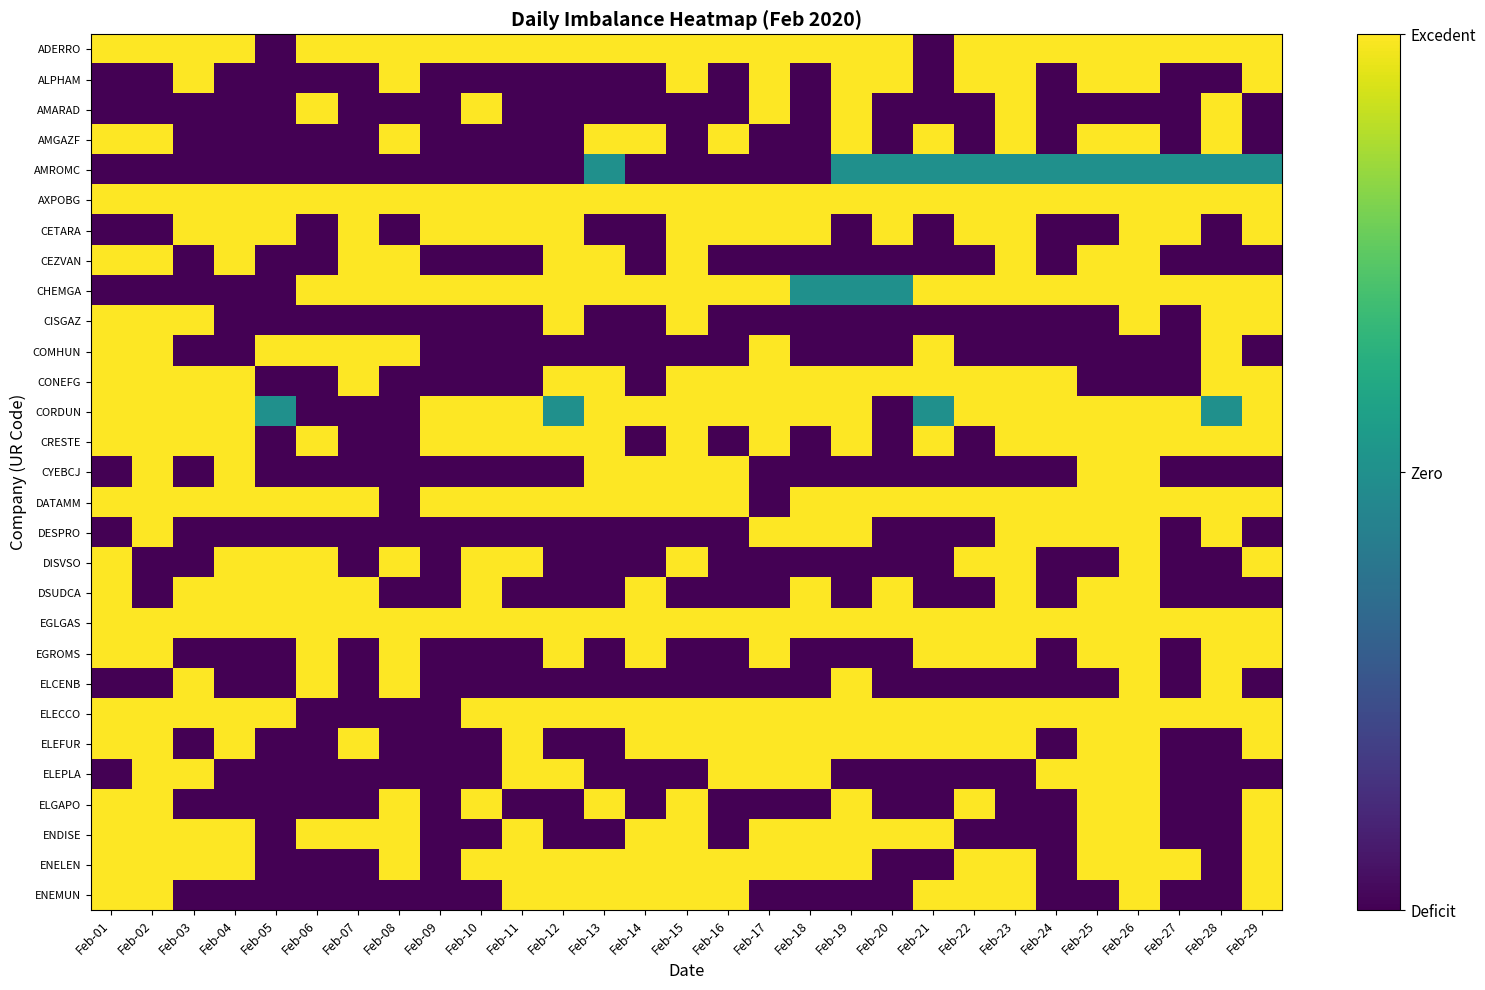

Reading left to right, extract all data points from this chart.

ADERRO: Feb-01=2	Feb-02=2	Feb-03=2	Feb-04=2	Feb-05=0	Feb-06=2	Feb-07=2	Feb-08=2	Feb-09=2	Feb-10=2	Feb-11=2	Feb-12=2	Feb-13=2	Feb-14=2	Feb-15=2	Feb-16=2	Feb-17=2	Feb-18=2	Feb-19=2	Feb-20=2	Feb-21=0	Feb-22=2	Feb-23=2	Feb-24=2	Feb-25=2	Feb-26=2	Feb-27=2	Feb-28=2	Feb-29=2
ALPHAM: Feb-01=0	Feb-02=0	Feb-03=2	Feb-04=0	Feb-05=0	Feb-06=0	Feb-07=0	Feb-08=2	Feb-09=0	Feb-10=0	Feb-11=0	Feb-12=0	Feb-13=0	Feb-14=0	Feb-15=2	Feb-16=0	Feb-17=2	Feb-18=0	Feb-19=2	Feb-20=2	Feb-21=0	Feb-22=2	Feb-23=2	Feb-24=0	Feb-25=2	Feb-26=2	Feb-27=0	Feb-28=0	Feb-29=2
AMARAD: Feb-01=0	Feb-02=0	Feb-03=0	Feb-04=0	Feb-05=0	Feb-06=2	Feb-07=0	Feb-08=0	Feb-09=0	Feb-10=2	Feb-11=0	Feb-12=0	Feb-13=0	Feb-14=0	Feb-15=0	Feb-16=0	Feb-17=2	Feb-18=0	Feb-19=2	Feb-20=0	Feb-21=0	Feb-22=0	Feb-23=2	Feb-24=0	Feb-25=0	Feb-26=0	Feb-27=0	Feb-28=2	Feb-29=0
AMGAZF: Feb-01=2	Feb-02=2	Feb-03=0	Feb-04=0	Feb-05=0	Feb-06=0	Feb-07=0	Feb-08=2	Feb-09=0	Feb-10=0	Feb-11=0	Feb-12=0	Feb-13=2	Feb-14=2	Feb-15=0	Feb-16=2	Feb-17=0	Feb-18=0	Feb-19=2	Feb-20=0	Feb-21=2	Feb-22=0	Feb-23=2	Feb-24=0	Feb-25=2	Feb-26=2	Feb-27=0	Feb-28=2	Feb-29=0
AMROMC: Feb-01=0	Feb-02=0	Feb-03=0	Feb-04=0	Feb-05=0	Feb-06=0	Feb-07=0	Feb-08=0	Feb-09=0	Feb-10=0	Feb-11=0	Feb-12=0	Feb-13=1	Feb-14=0	Feb-15=0	Feb-16=0	Feb-17=0	Feb-18=0	Feb-19=1	Feb-20=1	Feb-21=1	Feb-22=1	Feb-23=1	Feb-24=1	Feb-25=1	Feb-26=1	Feb-27=1	Feb-28=1	Feb-29=1
AXPOBG: Feb-01=2	Feb-02=2	Feb-03=2	Feb-04=2	Feb-05=2	Feb-06=2	Feb-07=2	Feb-08=2	Feb-09=2	Feb-10=2	Feb-11=2	Feb-12=2	Feb-13=2	Feb-14=2	Feb-15=2	Feb-16=2	Feb-17=2	Feb-18=2	Feb-19=2	Feb-20=2	Feb-21=2	Feb-22=2	Feb-23=2	Feb-24=2	Feb-25=2	Feb-26=2	Feb-27=2	Feb-28=2	Feb-29=2
CETARA: Feb-01=0	Feb-02=0	Feb-03=2	Feb-04=2	Feb-05=2	Feb-06=0	Feb-07=2	Feb-08=0	Feb-09=2	Feb-10=2	Feb-11=2	Feb-12=2	Feb-13=0	Feb-14=0	Feb-15=2	Feb-16=2	Feb-17=2	Feb-18=2	Feb-19=0	Feb-20=2	Feb-21=0	Feb-22=2	Feb-23=2	Feb-24=0	Feb-25=0	Feb-26=2	Feb-27=2	Feb-28=0	Feb-29=2
CEZVAN: Feb-01=2	Feb-02=2	Feb-03=0	Feb-04=2	Feb-05=0	Feb-06=0	Feb-07=2	Feb-08=2	Feb-09=0	Feb-10=0	Feb-11=0	Feb-12=2	Feb-13=2	Feb-14=0	Feb-15=2	Feb-16=0	Feb-17=0	Feb-18=0	Feb-19=0	Feb-20=0	Feb-21=0	Feb-22=0	Feb-23=2	Feb-24=0	Feb-25=2	Feb-26=2	Feb-27=0	Feb-28=0	Feb-29=0
CHEMGA: Feb-01=0	Feb-02=0	Feb-03=0	Feb-04=0	Feb-05=0	Feb-06=2	Feb-07=2	Feb-08=2	Feb-09=2	Feb-10=2	Feb-11=2	Feb-12=2	Feb-13=2	Feb-14=2	Feb-15=2	Feb-16=2	Feb-17=2	Feb-18=1	Feb-19=1	Feb-20=1	Feb-21=2	Feb-22=2	Feb-23=2	Feb-24=2	Feb-25=2	Feb-26=2	Feb-27=2	Feb-28=2	Feb-29=2
CISGAZ: Feb-01=2	Feb-02=2	Feb-03=2	Feb-04=0	Feb-05=0	Feb-06=0	Feb-07=0	Feb-08=0	Feb-09=0	Feb-10=0	Feb-11=0	Feb-12=2	Feb-13=0	Feb-14=0	Feb-15=2	Feb-16=0	Feb-17=0	Feb-18=0	Feb-19=0	Feb-20=0	Feb-21=0	Feb-22=0	Feb-23=0	Feb-24=0	Feb-25=0	Feb-26=2	Feb-27=0	Feb-28=2	Feb-29=2
COMHUN: Feb-01=2	Feb-02=2	Feb-03=0	Feb-04=0	Feb-05=2	Feb-06=2	Feb-07=2	Feb-08=2	Feb-09=0	Feb-10=0	Feb-11=0	Feb-12=0	Feb-13=0	Feb-14=0	Feb-15=0	Feb-16=0	Feb-17=2	Feb-18=0	Feb-19=0	Feb-20=0	Feb-21=2	Feb-22=0	Feb-23=0	Feb-24=0	Feb-25=0	Feb-26=0	Feb-27=0	Feb-28=2	Feb-29=0
CONEFG: Feb-01=2	Feb-02=2	Feb-03=2	Feb-04=2	Feb-05=0	Feb-06=0	Feb-07=2	Feb-08=0	Feb-09=0	Feb-10=0	Feb-11=0	Feb-12=2	Feb-13=2	Feb-14=0	Feb-15=2	Feb-16=2	Feb-17=2	Feb-18=2	Feb-19=2	Feb-20=2	Feb-21=2	Feb-22=2	Feb-23=2	Feb-24=2	Feb-25=0	Feb-26=0	Feb-27=0	Feb-28=2	Feb-29=2
CORDUN: Feb-01=2	Feb-02=2	Feb-03=2	Feb-04=2	Feb-05=1	Feb-06=0	Feb-07=0	Feb-08=0	Feb-09=2	Feb-10=2	Feb-11=2	Feb-12=1	Feb-13=2	Feb-14=2	Feb-15=2	Feb-16=2	Feb-17=2	Feb-18=2	Feb-19=2	Feb-20=0	Feb-21=1	Feb-22=2	Feb-23=2	Feb-24=2	Feb-25=2	Feb-26=2	Feb-27=2	Feb-28=1	Feb-29=2
CRESTE: Feb-01=2	Feb-02=2	Feb-03=2	Feb-04=2	Feb-05=0	Feb-06=2	Feb-07=0	Feb-08=0	Feb-09=2	Feb-10=2	Feb-11=2	Feb-12=2	Feb-13=2	Feb-14=0	Feb-15=2	Feb-16=0	Feb-17=2	Feb-18=0	Feb-19=2	Feb-20=0	Feb-21=2	Feb-22=0	Feb-23=2	Feb-24=2	Feb-25=2	Feb-26=2	Feb-27=2	Feb-28=2	Feb-29=2
CYEBCJ: Feb-01=0	Feb-02=2	Feb-03=0	Feb-04=2	Feb-05=0	Feb-06=0	Feb-07=0	Feb-08=0	Feb-09=0	Feb-10=0	Feb-11=0	Feb-12=0	Feb-13=2	Feb-14=2	Feb-15=2	Feb-16=2	Feb-17=0	Feb-18=0	Feb-19=0	Feb-20=0	Feb-21=0	Feb-22=0	Feb-23=0	Feb-24=0	Feb-25=2	Feb-26=2	Feb-27=0	Feb-28=0	Feb-29=0
DATAMM: Feb-01=2	Feb-02=2	Feb-03=2	Feb-04=2	Feb-05=2	Feb-06=2	Feb-07=2	Feb-08=0	Feb-09=2	Feb-10=2	Feb-11=2	Feb-12=2	Feb-13=2	Feb-14=2	Feb-15=2	Feb-16=2	Feb-17=0	Feb-18=2	Feb-19=2	Feb-20=2	Feb-21=2	Feb-22=2	Feb-23=2	Feb-24=2	Feb-25=2	Feb-26=2	Feb-27=2	Feb-28=2	Feb-29=2
DESPRO: Feb-01=0	Feb-02=2	Feb-03=0	Feb-04=0	Feb-05=0	Feb-06=0	Feb-07=0	Feb-08=0	Feb-09=0	Feb-10=0	Feb-11=0	Feb-12=0	Feb-13=0	Feb-14=0	Feb-15=0	Feb-16=0	Feb-17=2	Feb-18=2	Feb-19=2	Feb-20=0	Feb-21=0	Feb-22=0	Feb-23=2	Feb-24=2	Feb-25=2	Feb-26=2	Feb-27=0	Feb-28=2	Feb-29=0
DISVSO: Feb-01=2	Feb-02=0	Feb-03=0	Feb-04=2	Feb-05=2	Feb-06=2	Feb-07=0	Feb-08=2	Feb-09=0	Feb-10=2	Feb-11=2	Feb-12=0	Feb-13=0	Feb-14=0	Feb-15=2	Feb-16=0	Feb-17=0	Feb-18=0	Feb-19=0	Feb-20=0	Feb-21=0	Feb-22=2	Feb-23=2	Feb-24=0	Feb-25=0	Feb-26=2	Feb-27=0	Feb-28=0	Feb-29=2
DSUDCA: Feb-01=2	Feb-02=0	Feb-03=2	Feb-04=2	Feb-05=2	Feb-06=2	Feb-07=2	Feb-08=0	Feb-09=0	Feb-10=2	Feb-11=0	Feb-12=0	Feb-13=0	Feb-14=2	Feb-15=0	Feb-16=0	Feb-17=0	Feb-18=2	Feb-19=0	Feb-20=2	Feb-21=0	Feb-22=0	Feb-23=2	Feb-24=0	Feb-25=2	Feb-26=2	Feb-27=0	Feb-28=0	Feb-29=0
EGLGAS: Feb-01=2	Feb-02=2	Feb-03=2	Feb-04=2	Feb-05=2	Feb-06=2	Feb-07=2	Feb-08=2	Feb-09=2	Feb-10=2	Feb-11=2	Feb-12=2	Feb-13=2	Feb-14=2	Feb-15=2	Feb-16=2	Feb-17=2	Feb-18=2	Feb-19=2	Feb-20=2	Feb-21=2	Feb-22=2	Feb-23=2	Feb-24=2	Feb-25=2	Feb-26=2	Feb-27=2	Feb-28=2	Feb-29=2
EGROMS: Feb-01=2	Feb-02=2	Feb-03=0	Feb-04=0	Feb-05=0	Feb-06=2	Feb-07=0	Feb-08=2	Feb-09=0	Feb-10=0	Feb-11=0	Feb-12=2	Feb-13=0	Feb-14=2	Feb-15=0	Feb-16=0	Feb-17=2	Feb-18=0	Feb-19=0	Feb-20=0	Feb-21=2	Feb-22=2	Feb-23=2	Feb-24=0	Feb-25=2	Feb-26=2	Feb-27=0	Feb-28=2	Feb-29=2
ELCENB: Feb-01=0	Feb-02=0	Feb-03=2	Feb-04=0	Feb-05=0	Feb-06=2	Feb-07=0	Feb-08=2	Feb-09=0	Feb-10=0	Feb-11=0	Feb-12=0	Feb-13=0	Feb-14=0	Feb-15=0	Feb-16=0	Feb-17=0	Feb-18=0	Feb-19=2	Feb-20=0	Feb-21=0	Feb-22=0	Feb-23=0	Feb-24=0	Feb-25=0	Feb-26=2	Feb-27=0	Feb-28=2	Feb-29=0
ELECCO: Feb-01=2	Feb-02=2	Feb-03=2	Feb-04=2	Feb-05=2	Feb-06=0	Feb-07=0	Feb-08=0	Feb-09=0	Feb-10=2	Feb-11=2	Feb-12=2	Feb-13=2	Feb-14=2	Feb-15=2	Feb-16=2	Feb-17=2	Feb-18=2	Feb-19=2	Feb-20=2	Feb-21=2	Feb-22=2	Feb-23=2	Feb-24=2	Feb-25=2	Feb-26=2	Feb-27=2	Feb-28=2	Feb-29=2
ELEFUR: Feb-01=2	Feb-02=2	Feb-03=0	Feb-04=2	Feb-05=0	Feb-06=0	Feb-07=2	Feb-08=0	Feb-09=0	Feb-10=0	Feb-11=2	Feb-12=0	Feb-13=0	Feb-14=2	Feb-15=2	Feb-16=2	Feb-17=2	Feb-18=2	Feb-19=2	Feb-20=2	Feb-21=2	Feb-22=2	Feb-23=2	Feb-24=0	Feb-25=2	Feb-26=2	Feb-27=0	Feb-28=0	Feb-29=2
ELEPLA: Feb-01=0	Feb-02=2	Feb-03=2	Feb-04=0	Feb-05=0	Feb-06=0	Feb-07=0	Feb-08=0	Feb-09=0	Feb-10=0	Feb-11=2	Feb-12=2	Feb-13=0	Feb-14=0	Feb-15=0	Feb-16=2	Feb-17=2	Feb-18=2	Feb-19=0	Feb-20=0	Feb-21=0	Feb-22=0	Feb-23=0	Feb-24=2	Feb-25=2	Feb-26=2	Feb-27=0	Feb-28=0	Feb-29=0
ELGAPO: Feb-01=2	Feb-02=2	Feb-03=0	Feb-04=0	Feb-05=0	Feb-06=0	Feb-07=0	Feb-08=2	Feb-09=0	Feb-10=2	Feb-11=0	Feb-12=0	Feb-13=2	Feb-14=0	Feb-15=2	Feb-16=0	Feb-17=0	Feb-18=0	Feb-19=2	Feb-20=0	Feb-21=0	Feb-22=2	Feb-23=0	Feb-24=0	Feb-25=2	Feb-26=2	Feb-27=0	Feb-28=0	Feb-29=2
ENDISE: Feb-01=2	Feb-02=2	Feb-03=2	Feb-04=2	Feb-05=0	Feb-06=2	Feb-07=2	Feb-08=2	Feb-09=0	Feb-10=0	Feb-11=2	Feb-12=0	Feb-13=0	Feb-14=2	Feb-15=2	Feb-16=0	Feb-17=2	Feb-18=2	Feb-19=2	Feb-20=2	Feb-21=2	Feb-22=0	Feb-23=0	Feb-24=0	Feb-25=2	Feb-26=2	Feb-27=0	Feb-28=0	Feb-29=2
ENELEN: Feb-01=2	Feb-02=2	Feb-03=2	Feb-04=2	Feb-05=0	Feb-06=0	Feb-07=0	Feb-08=2	Feb-09=0	Feb-10=2	Feb-11=2	Feb-12=2	Feb-13=2	Feb-14=2	Feb-15=2	Feb-16=2	Feb-17=2	Feb-18=2	Feb-19=2	Feb-20=0	Feb-21=0	Feb-22=2	Feb-23=2	Feb-24=0	Feb-25=2	Feb-26=2	Feb-27=2	Feb-28=0	Feb-29=2
ENEMUN: Feb-01=2	Feb-02=2	Feb-03=0	Feb-04=0	Feb-05=0	Feb-06=0	Feb-07=0	Feb-08=0	Feb-09=0	Feb-10=0	Feb-11=2	Feb-12=2	Feb-13=2	Feb-14=2	Feb-15=2	Feb-16=2	Feb-17=0	Feb-18=0	Feb-19=0	Feb-20=0	Feb-21=2	Feb-22=2	Feb-23=2	Feb-24=0	Feb-25=0	Feb-26=2	Feb-27=0	Feb-28=0	Feb-29=2